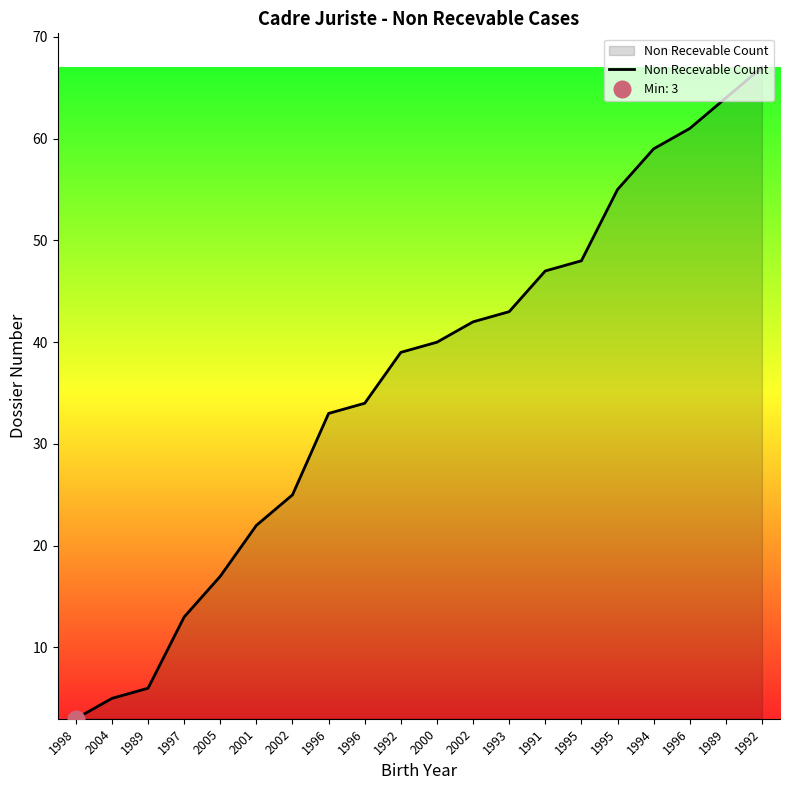

Reading left to right, extract all data points from this chart.

3	5	6	13	17	22	25	33	34	39	40	42	43	47	48	55	59	61	64	67